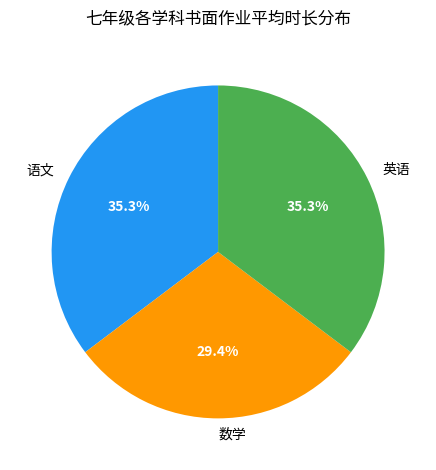

What is the ratio of the value at 语文 to the value at 数学?

1.2